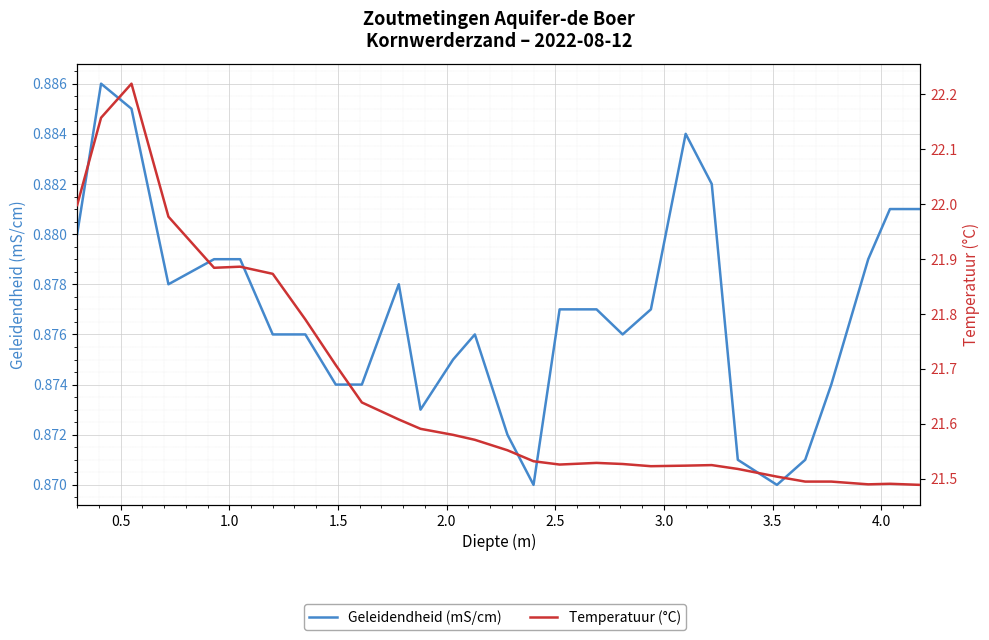

True or false: Temperatuur (°C) and Geleidendheid (mS/cm) intersect in this chart.

False